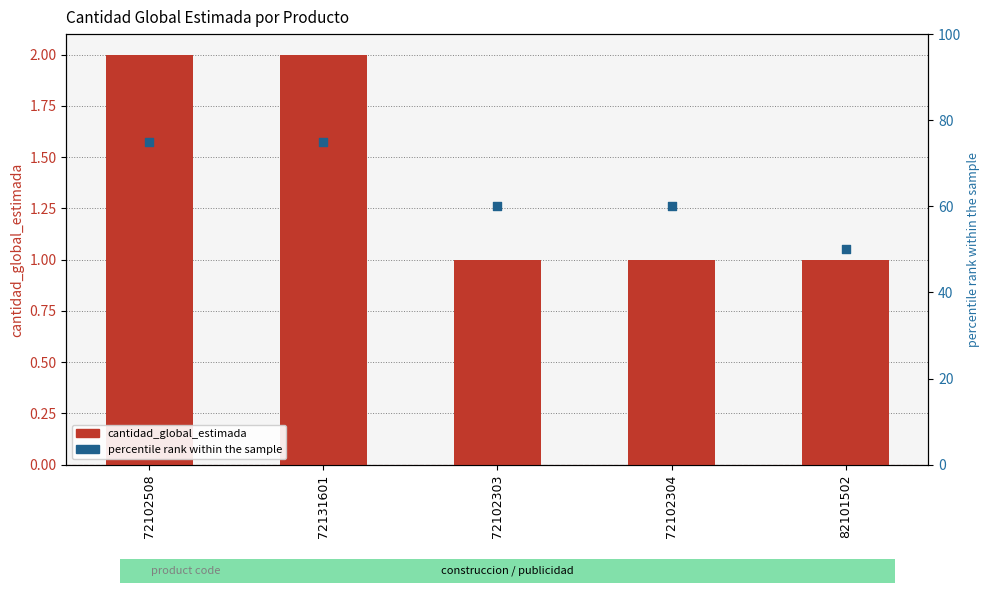

What are all the series names shown in the legend?

cantidad_global_estimada, percentile rank within the sample